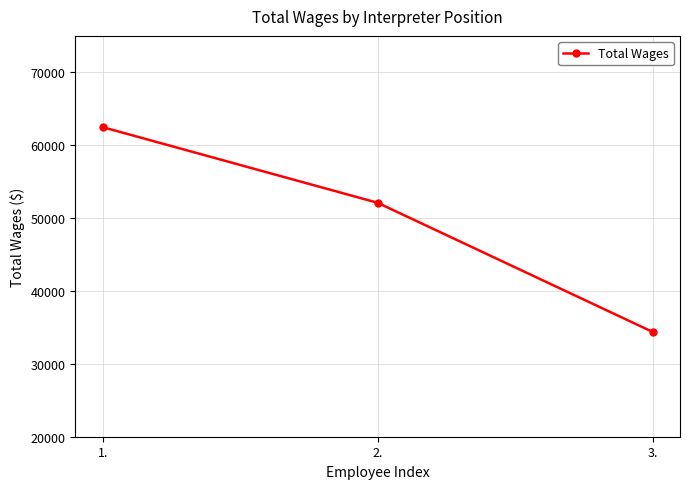

Reading left to right, what are all the values shown in this chart?

1.=62479	2.=52104	3.=34390